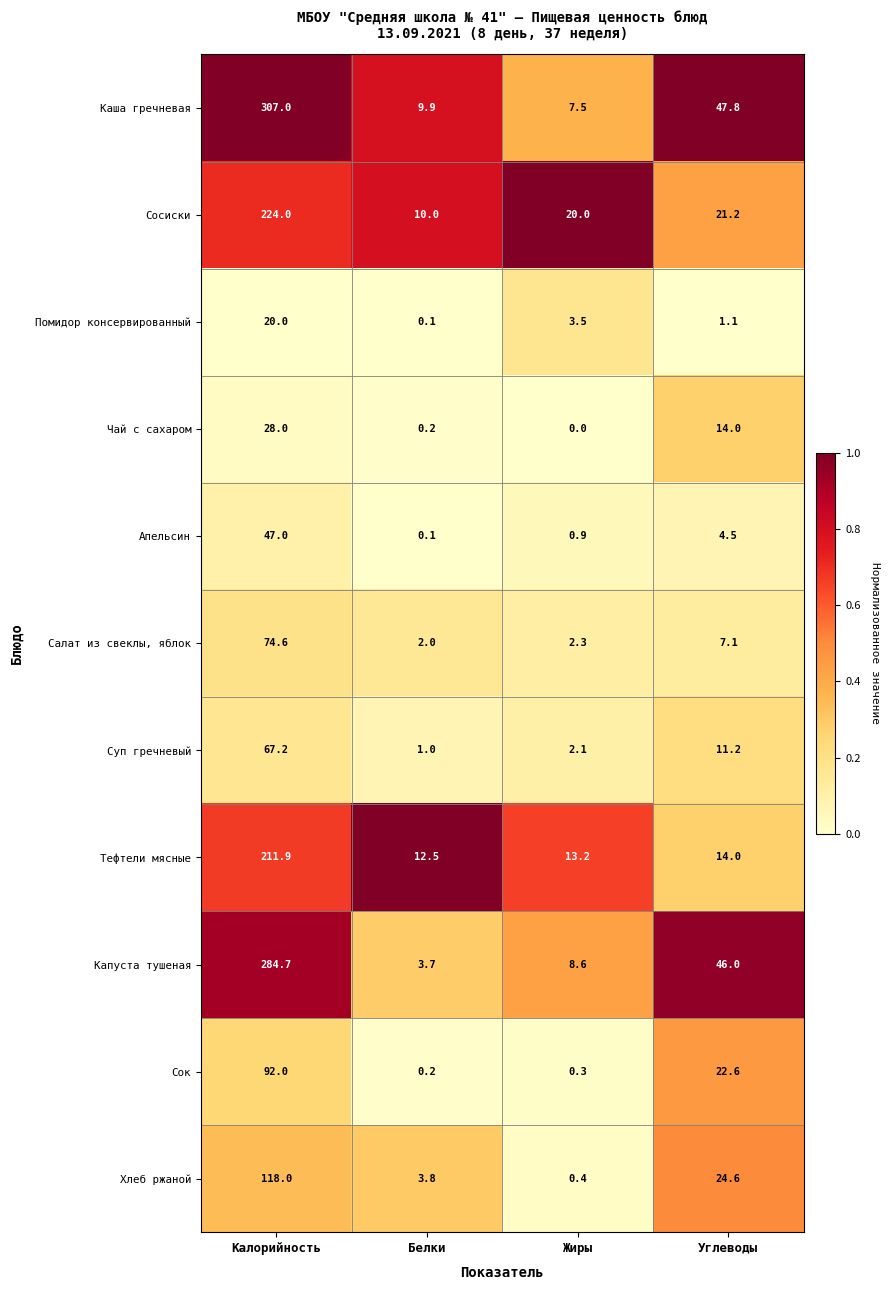

What is the greatest value displayed?

307.0